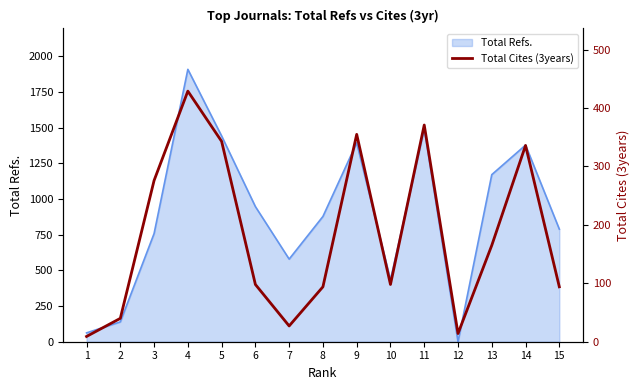

Where does the data first go above 98?

3